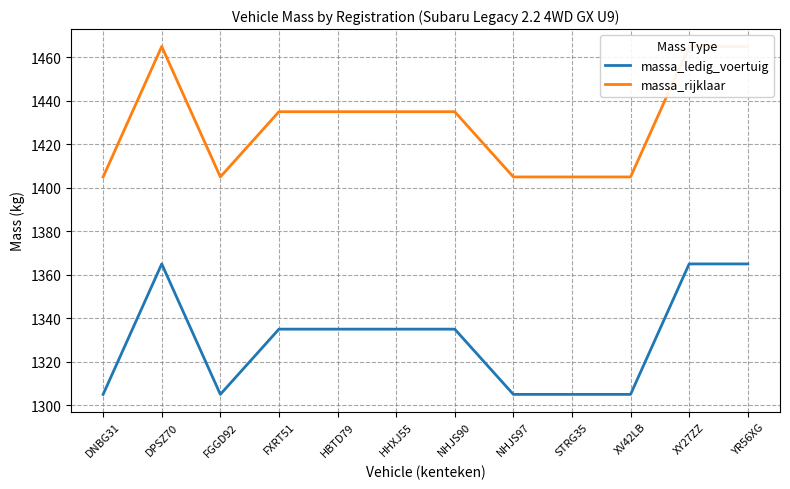

What value does the massa_rijklaar series have at DPSZ70, to the nearest 10?

1460